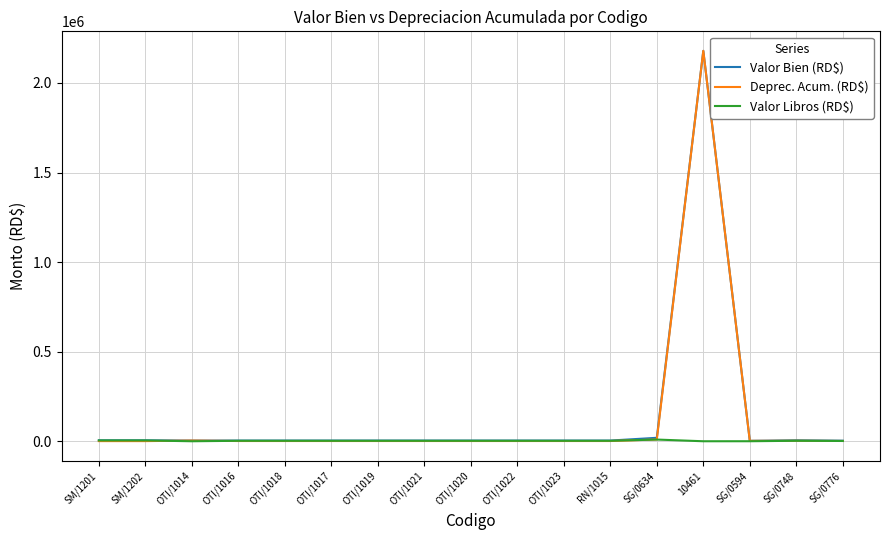

Which series has the widest spread of values?

Deprec. Acum. (RD$)